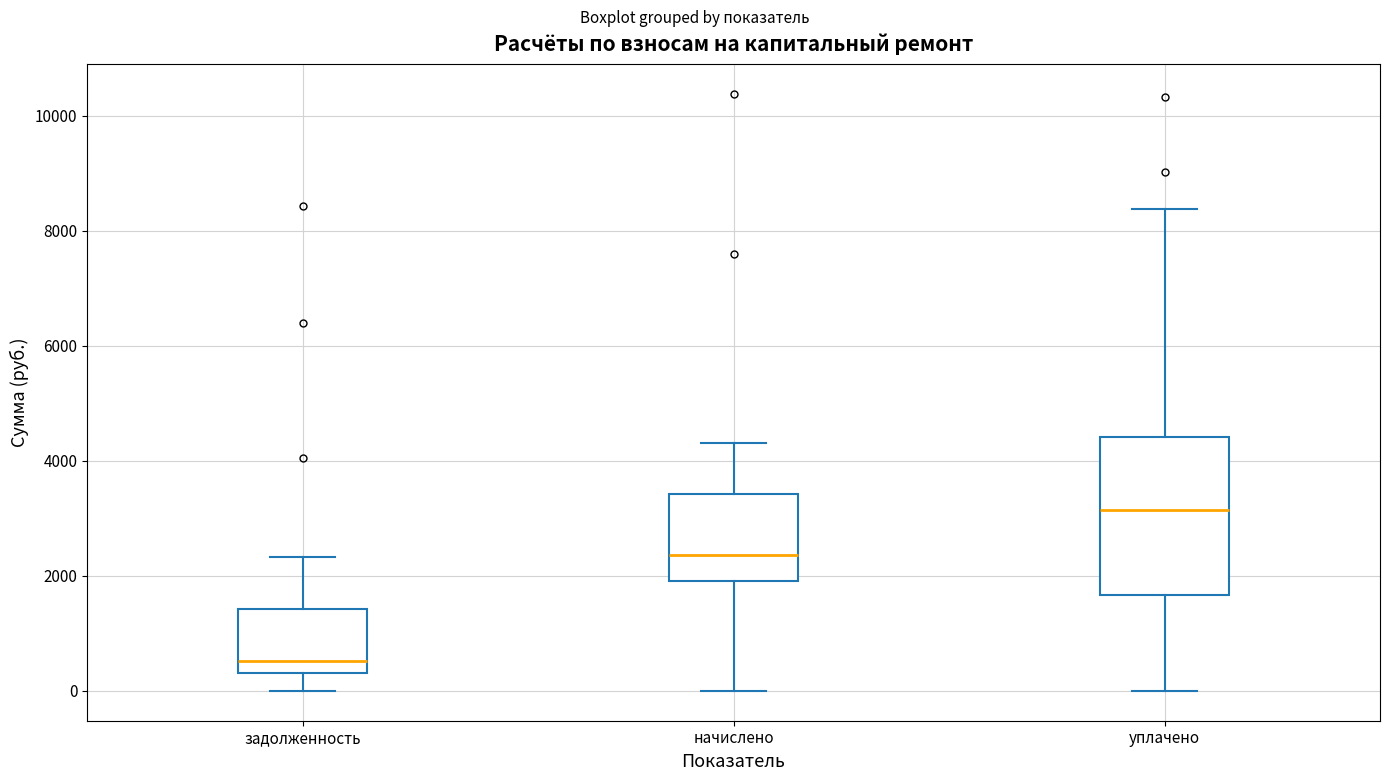

Comparing the boxes themselves (not the whiskers), which one is the tallest?

уплачено